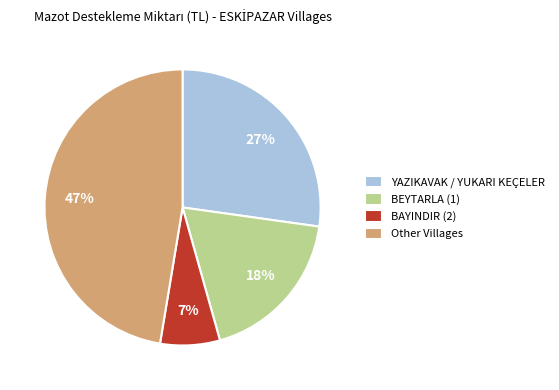

How many slices are in this pie chart?

4